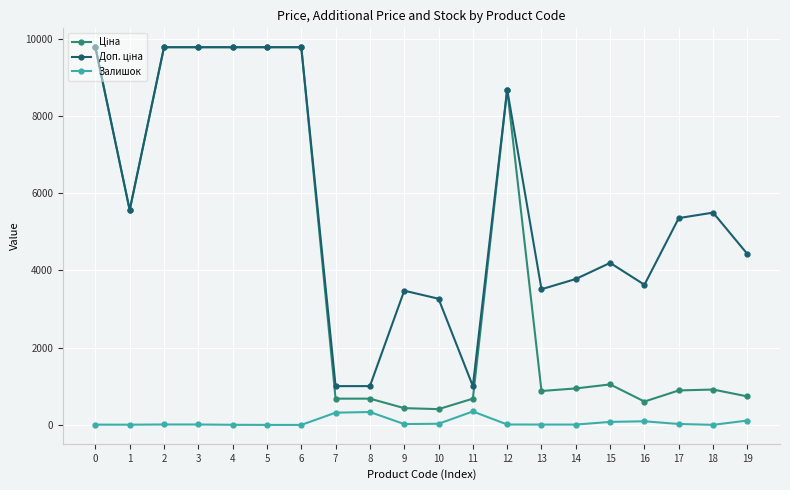

The Залишок series shows 11.9 at 13. True or false?

False